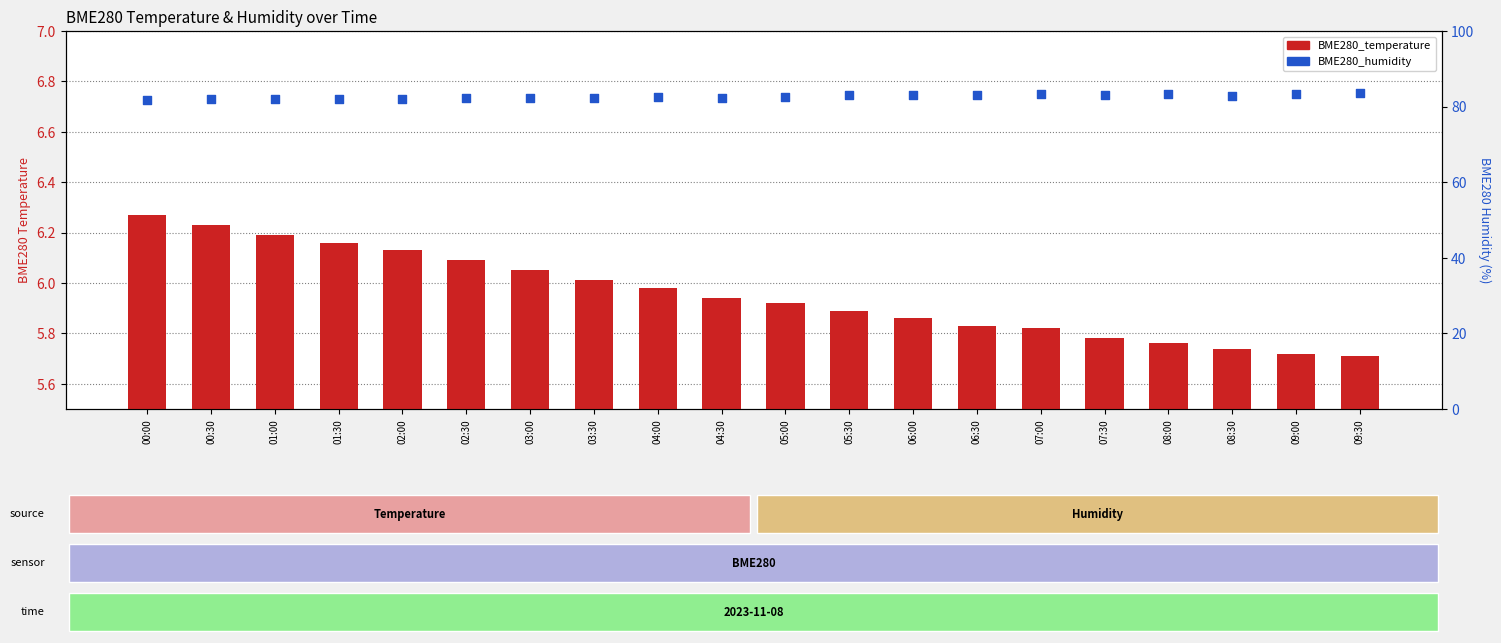

At how many categories does at least one series exceed 50?

20